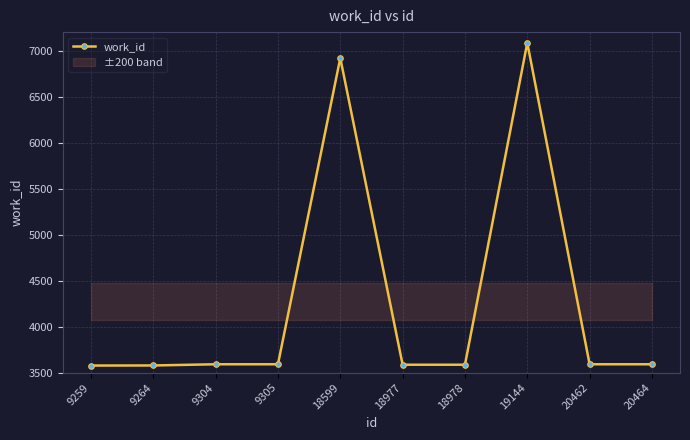

How many interior local peaks (higher than both neighbors) does the data have?

2